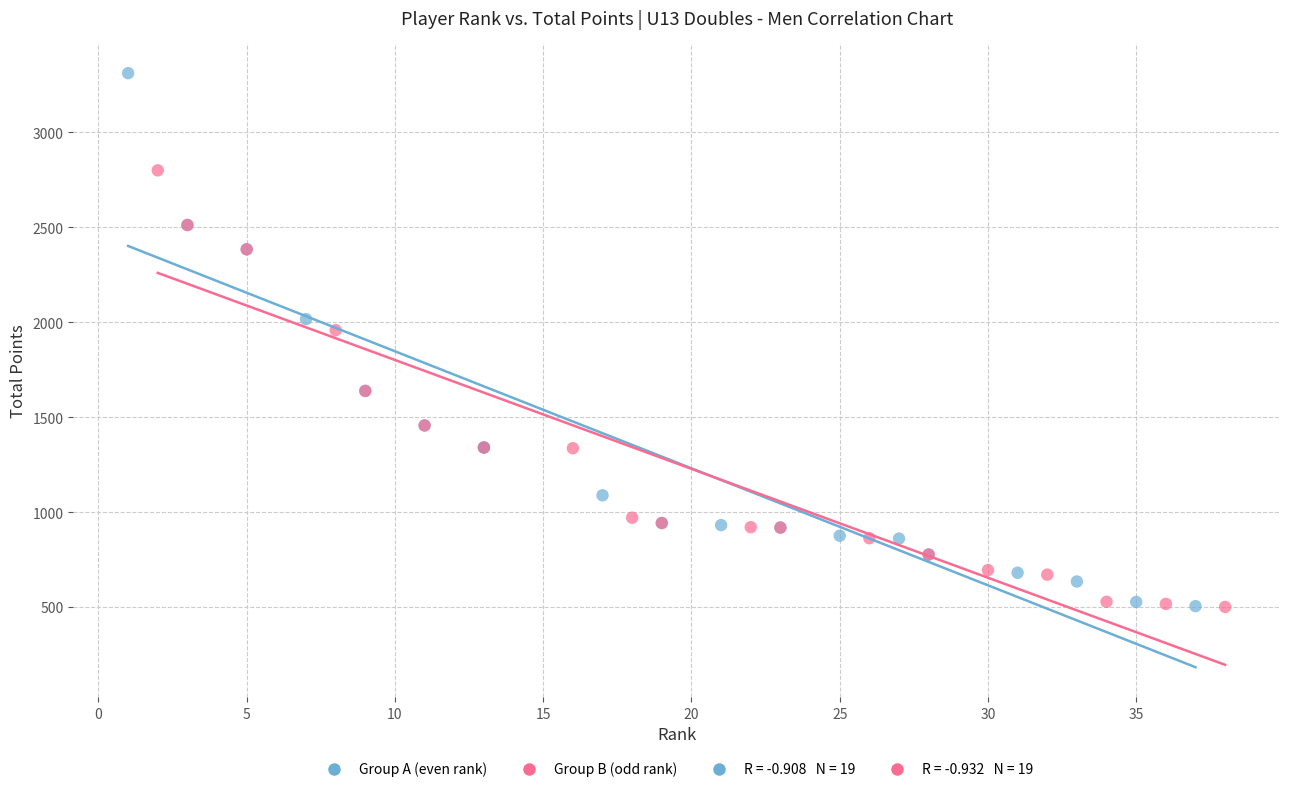

Which series has the largest Y range (max minus min)?

Group A (even rank)